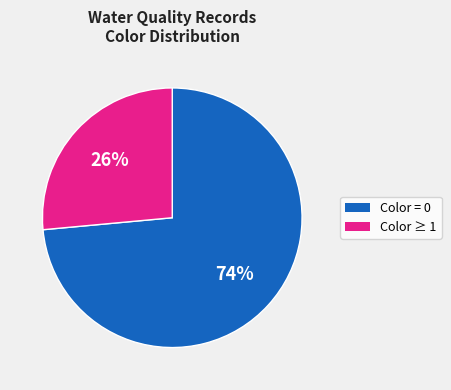

Which slice is the smallest?

Color ≥ 1